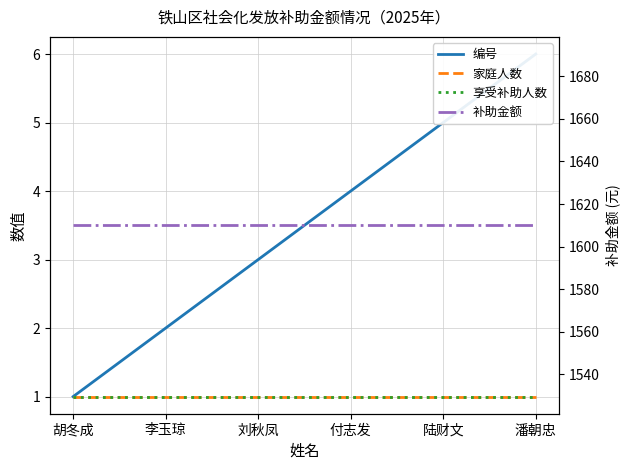

List the labels in order of 补助金额 value, smallest first.

胡冬成, 李玉琼, 刘秋凤, 付志发, 陆财文, 潘朝忠